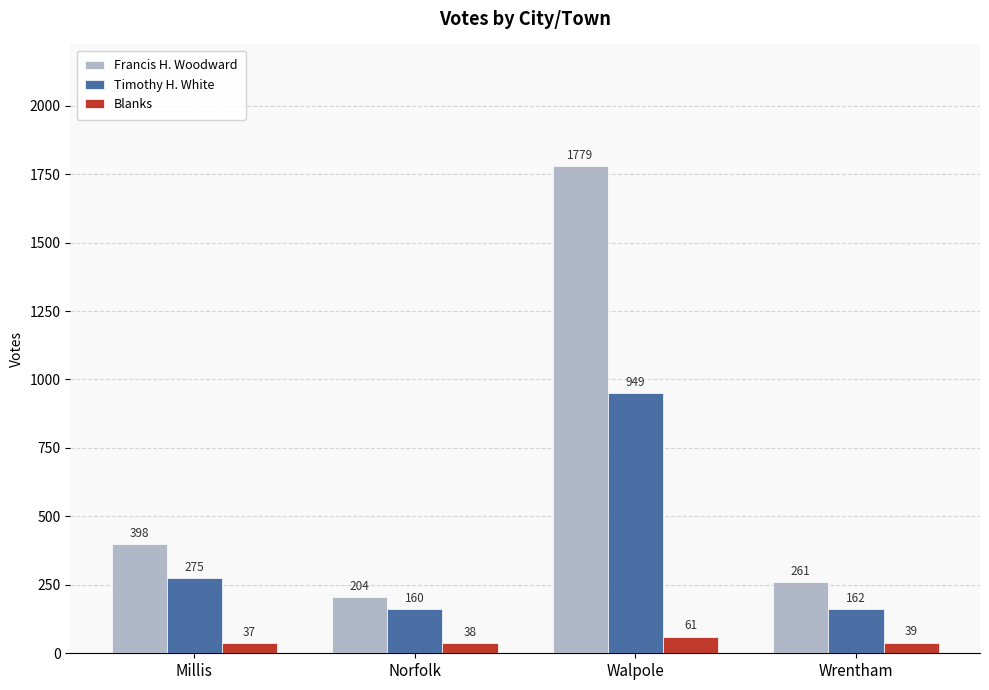

What is the difference between the maximum and second lowest values in the Blanks series?

23